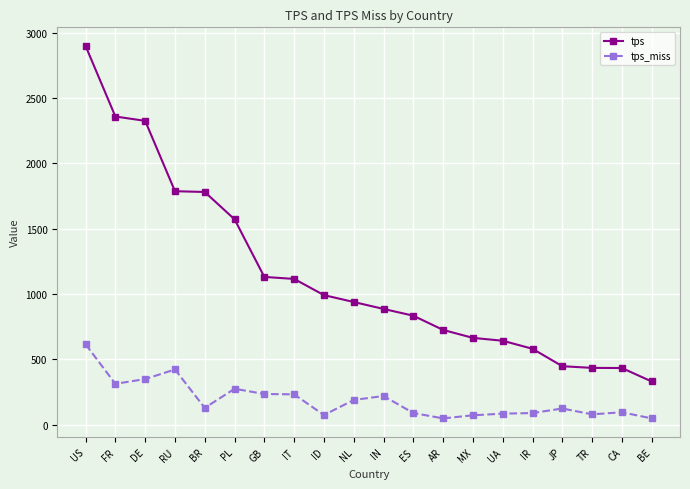

What is the total value across all series at BR?

1910.0